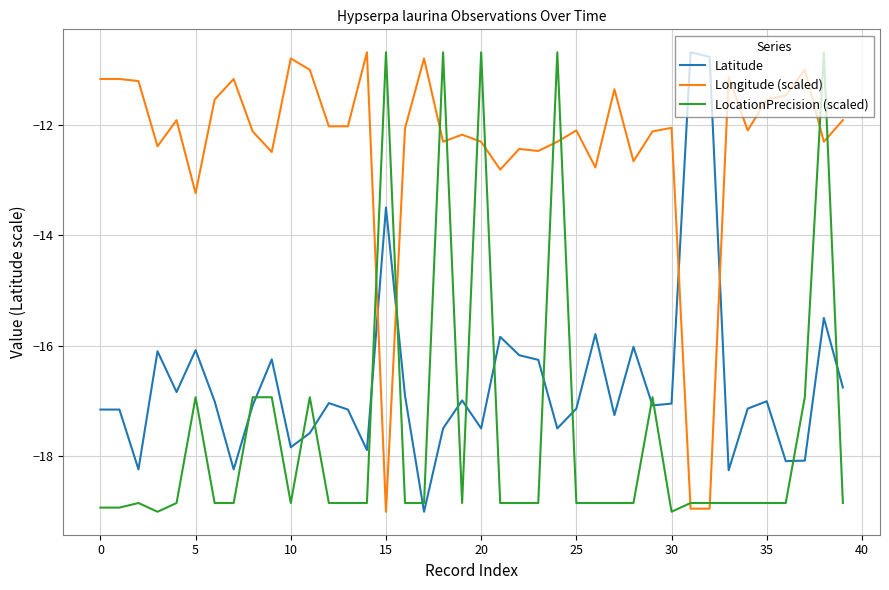

List the series in order of their overall mean, lowest first.

LocationPrecision (scaled), Latitude, Longitude (scaled)